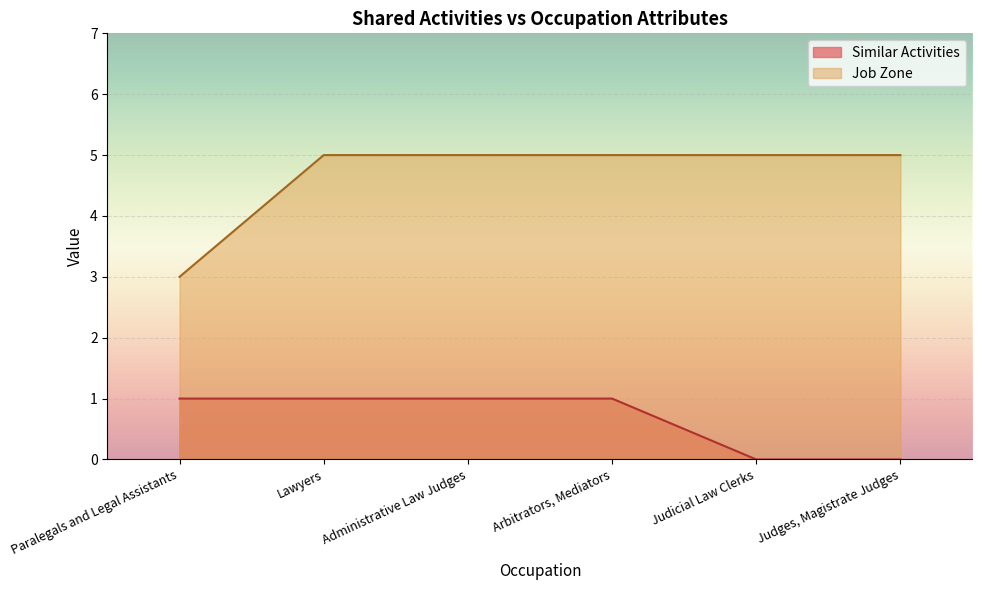

Between Paralegals and Legal Assistants and Lawyers, which is larger?

Paralegals and Legal Assistants